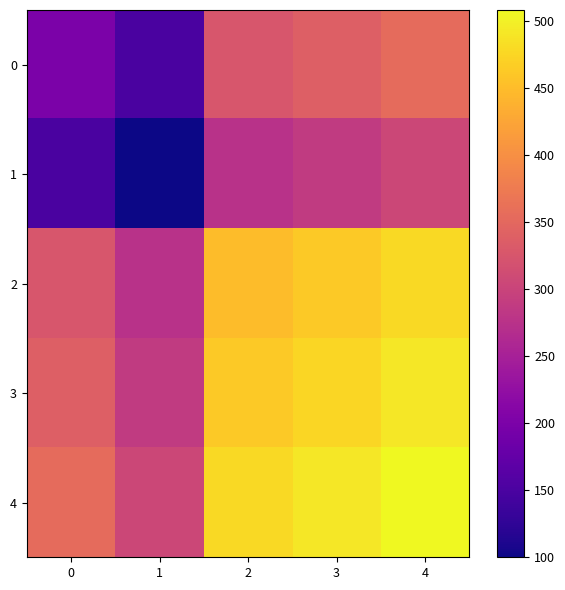

List the series in order of their peak value, highest first.

4, 3, 2, 0, 1